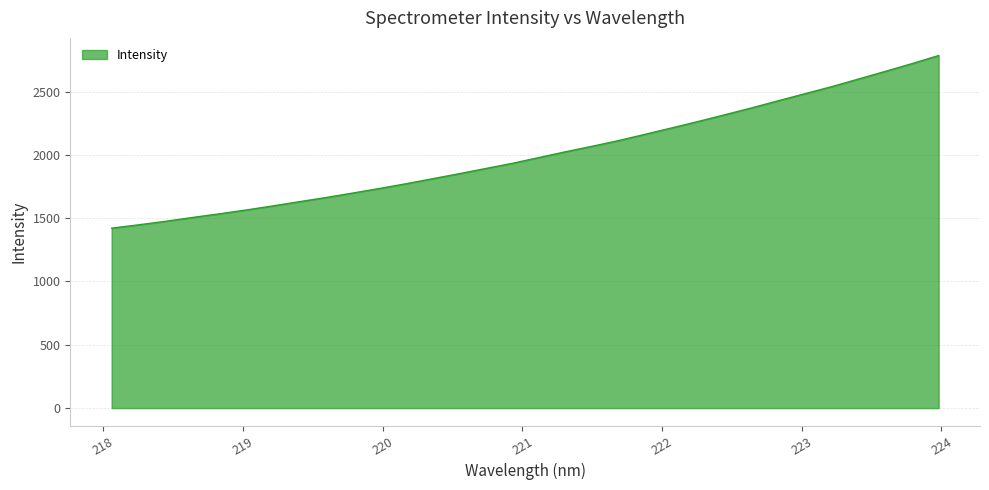

What is the greatest value displayed?

2784.2